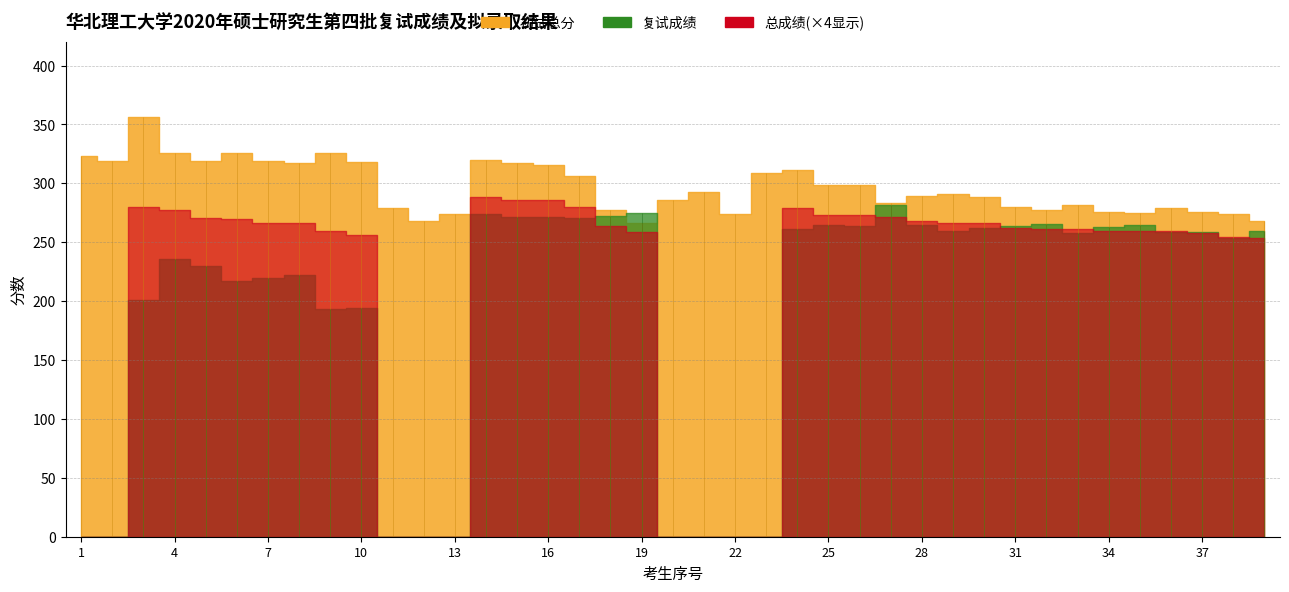

Rank the series by their maximum value, from highest to lowest.

初试总分, 复试成绩, 总成绩